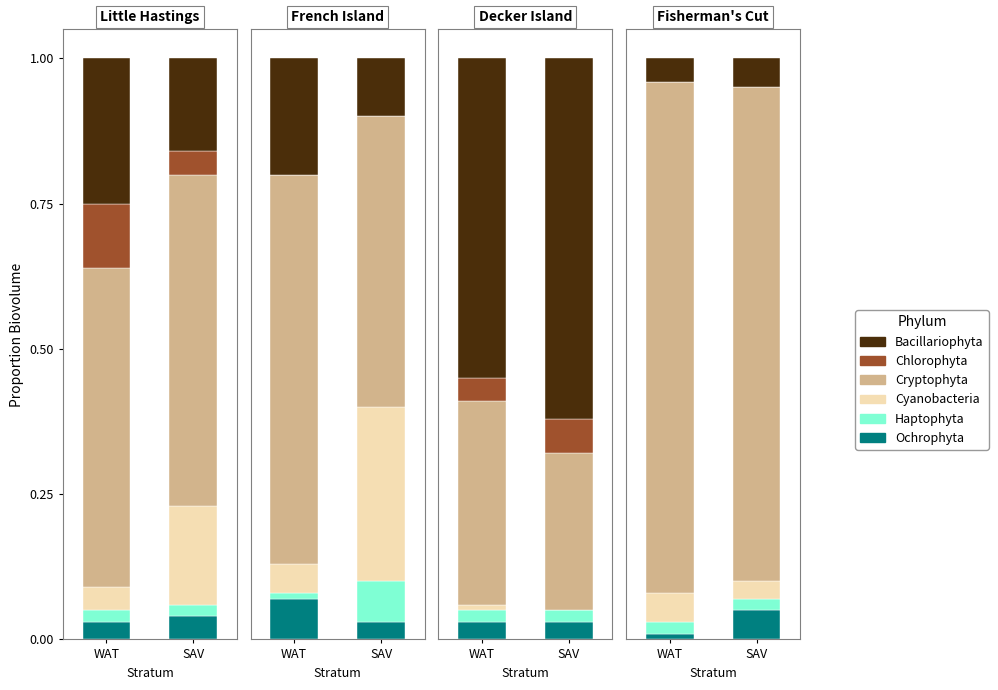

What is the difference between the highest and lowest values at 1?

0.5